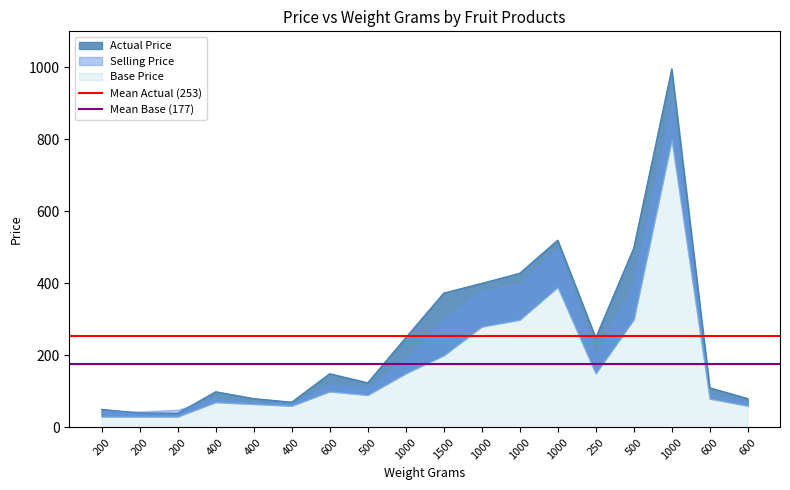

How many lines are shown in the chart?

2